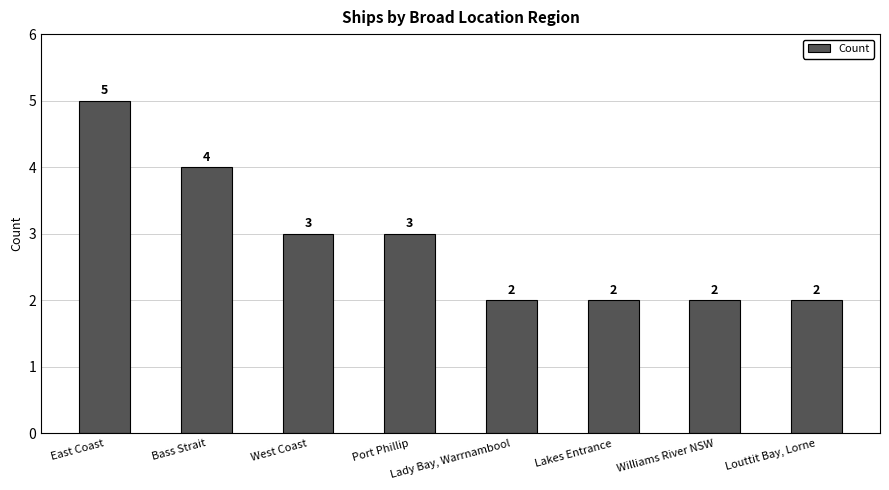

What is the label of the 6th bar from the right?

West Coast